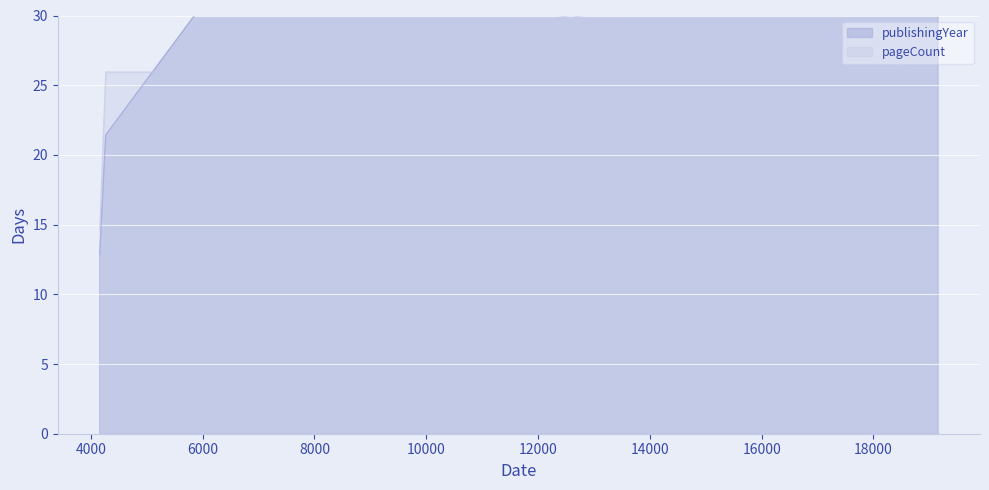

What is the sum of all publishingYear values?

141.4